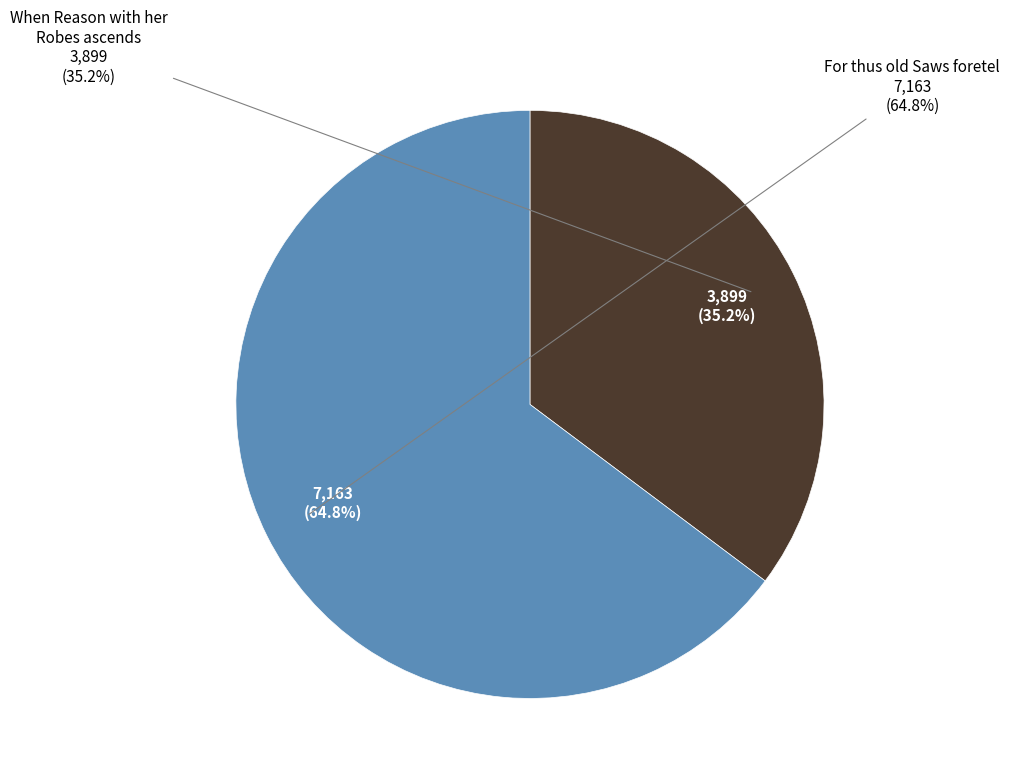

Count the number of slices in the pie.

2